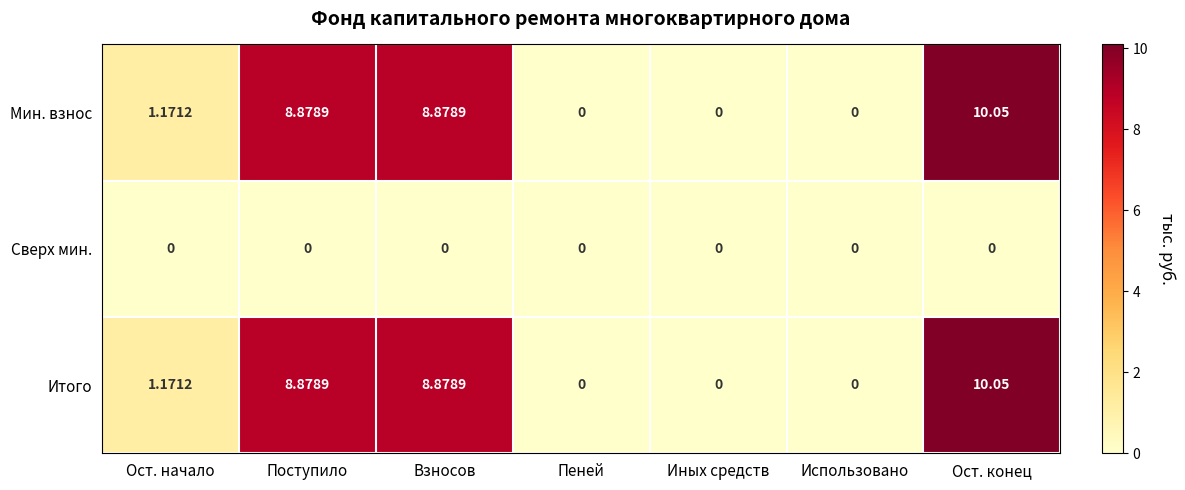

Where is Мин. взнос nearest to the value 5?

Ост. начало